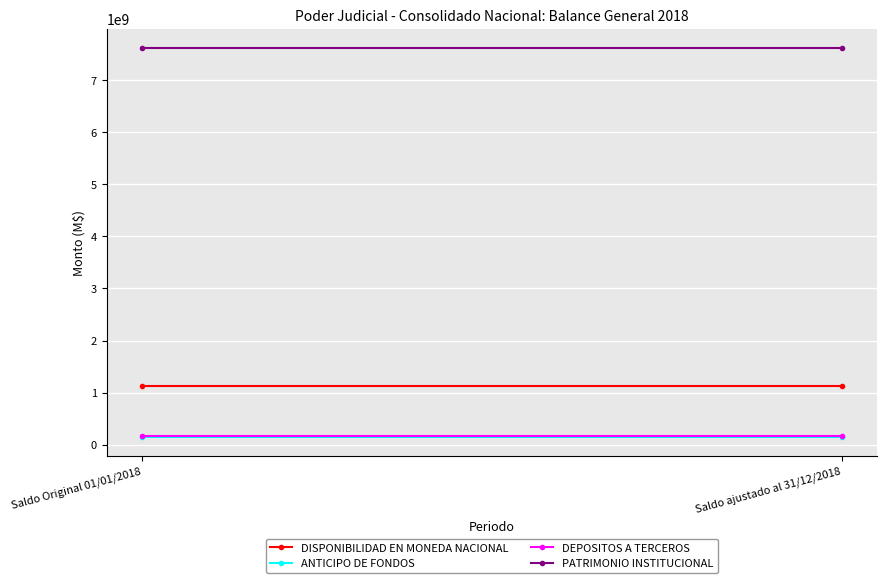

What is the value of the DISPONIBILIDAD EN MONEDA NACIONAL point at the 1st from the left?

1124093764